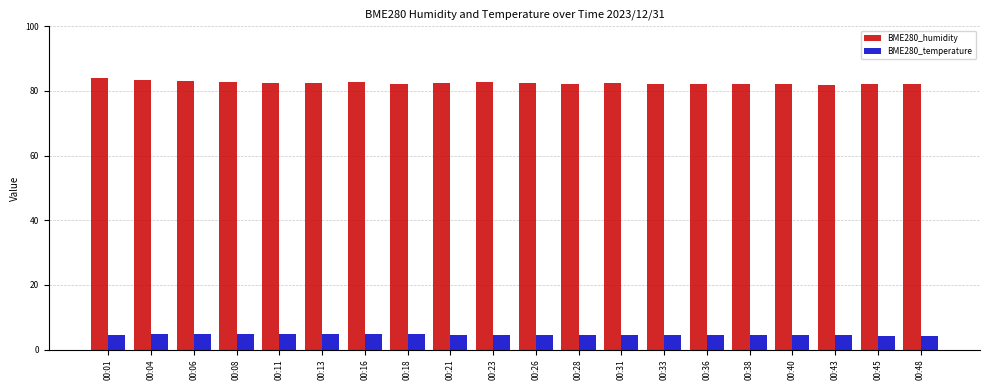

Is the value of BME280_humidity at 00:38 greater than the value of BME280_temperature at 00:26?

Yes